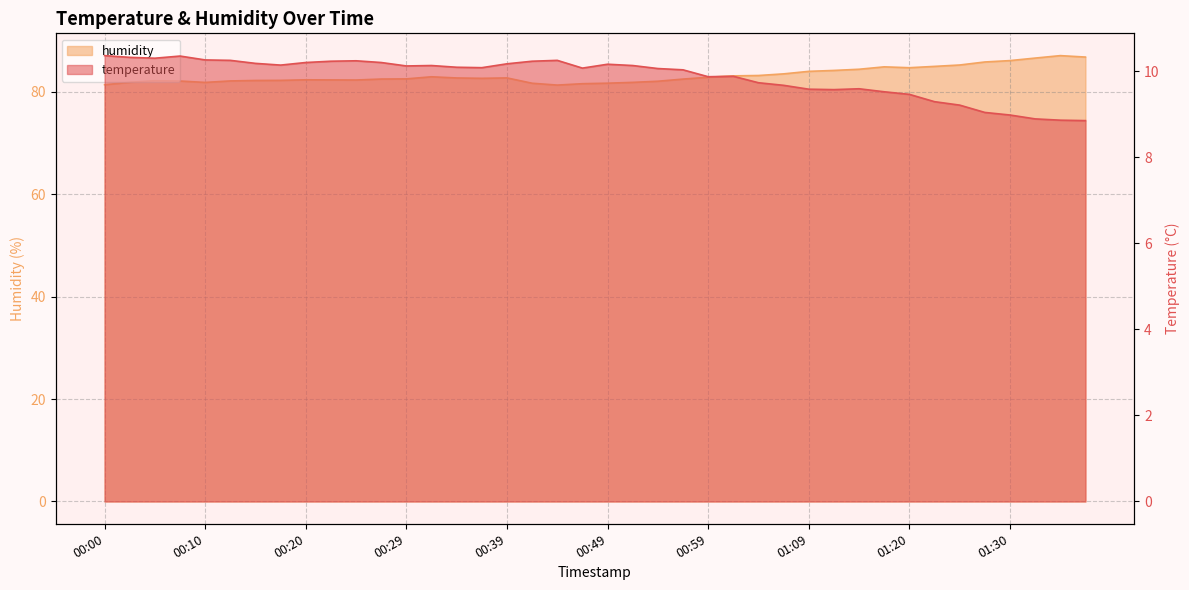

True or false: humidity and temperature intersect in this chart.

False